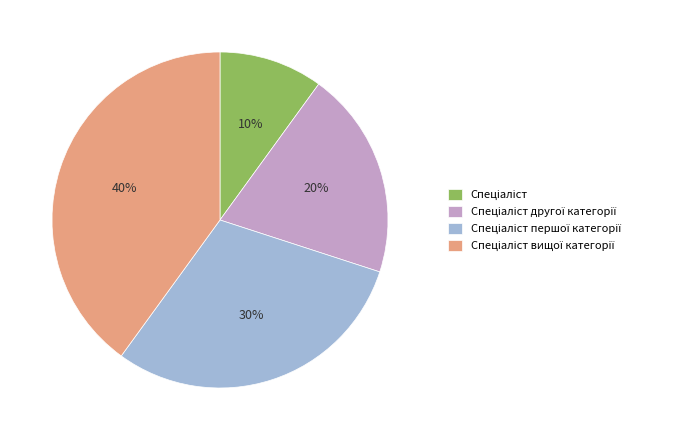

How many segments does this pie chart have?

4